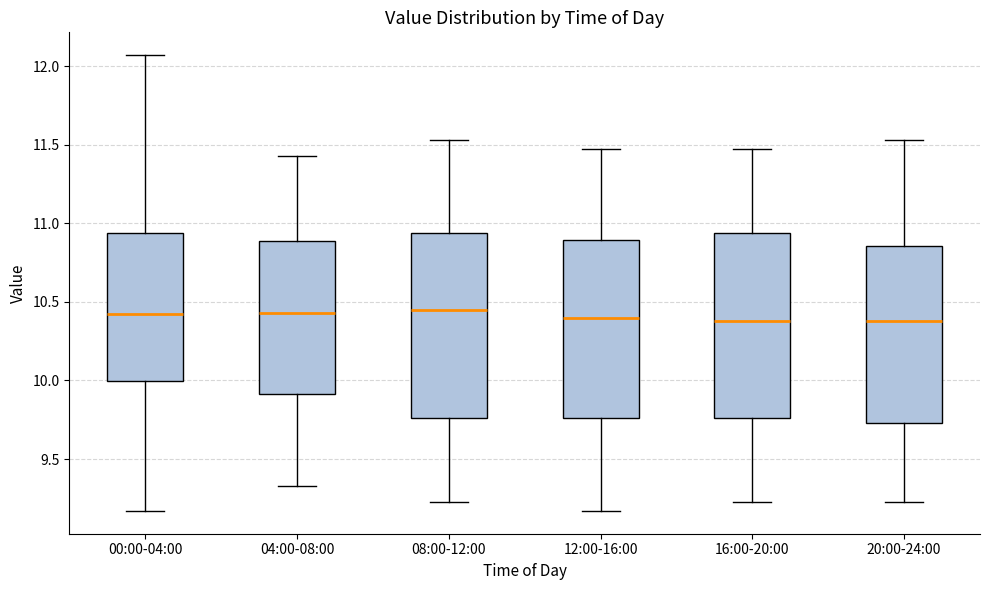

Reading left to right, read every box against the y-axis: the position of its median line, the range the box covers, and the ends of its whiskers. The values are not printed on the chart, so give them approximately, as read against the axis.

00:00-04:00: median 10.40, box 10.00 to 10.95, whiskers 9.15 to 12.05
04:00-08:00: median 10.45, box 9.90 to 10.90, whiskers 9.35 to 11.45
08:00-12:00: median 10.45, box 9.75 to 10.95, whiskers 9.25 to 11.55
12:00-16:00: median 10.40, box 9.75 to 10.90, whiskers 9.15 to 11.45
16:00-20:00: median 10.40, box 9.75 to 10.95, whiskers 9.25 to 11.45
20:00-24:00: median 10.40, box 9.75 to 10.85, whiskers 9.25 to 11.55